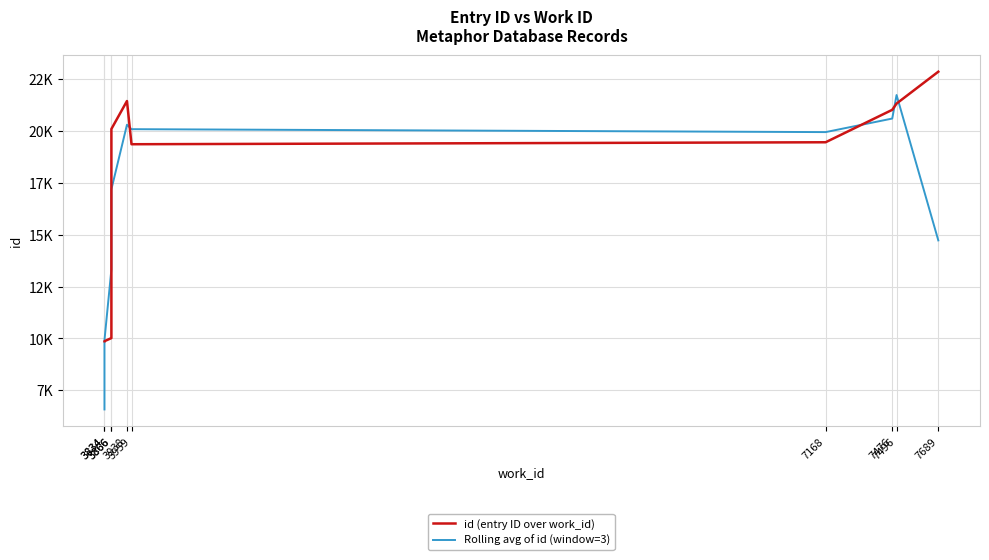

Which series has the largest range (max minus min)?

Rolling avg of id (window=3)